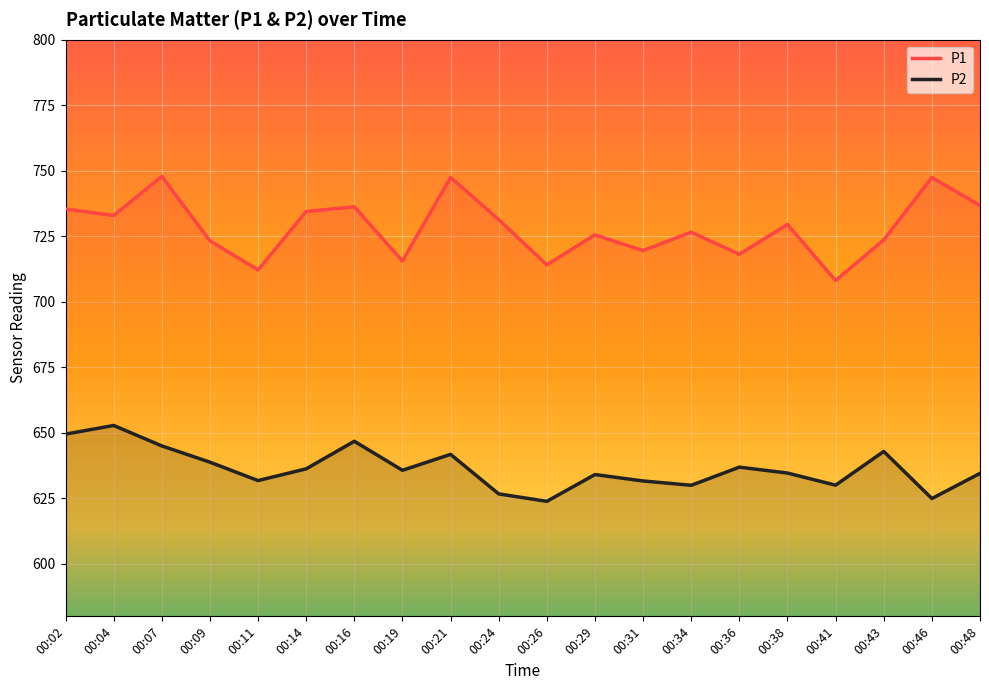

What are all the series names shown in the legend?

P1, P2